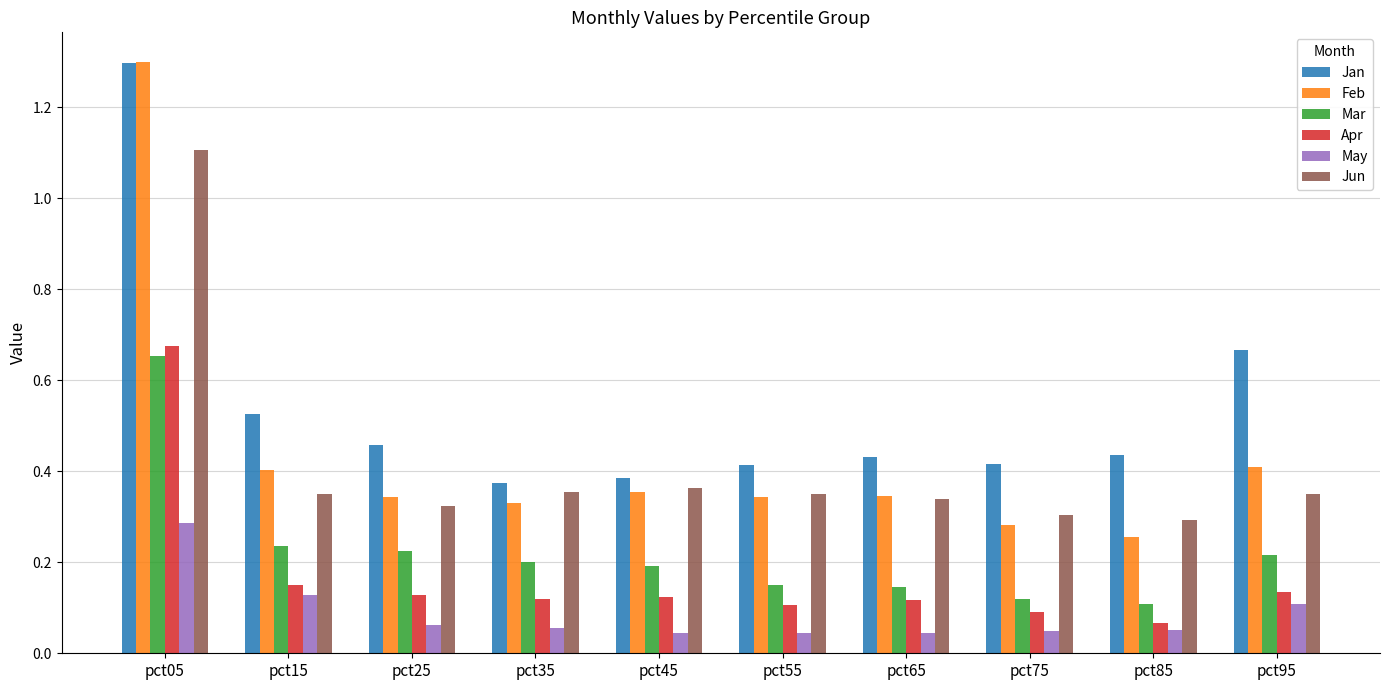

Between pct55 and pct95, which series saw the biggest shift?

Jan